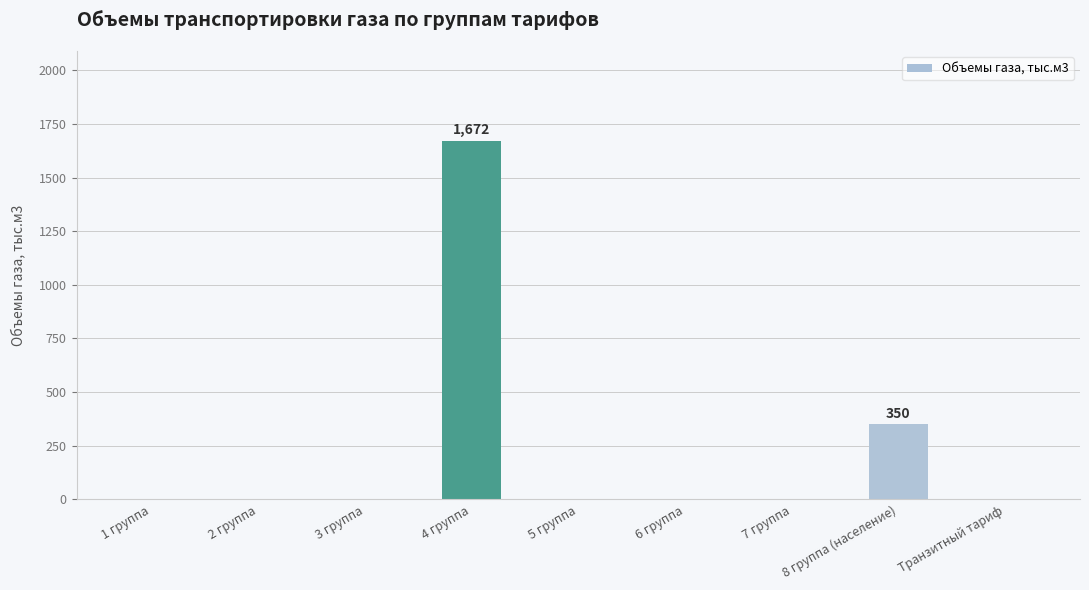

The chart shows a value of 738 at Транзитный тариф. True or false?

False